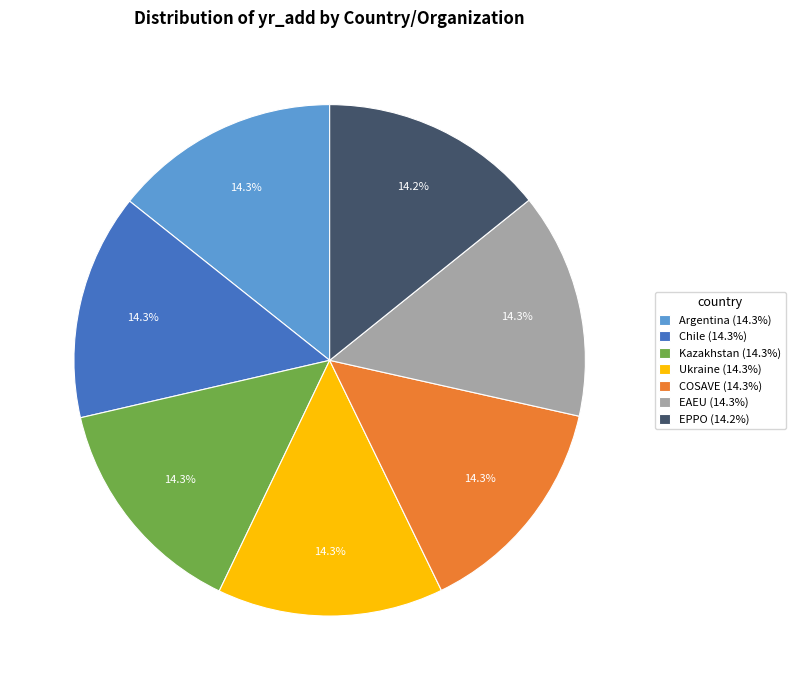

The Argentina slice represents 1% of the pie. True or false?

False